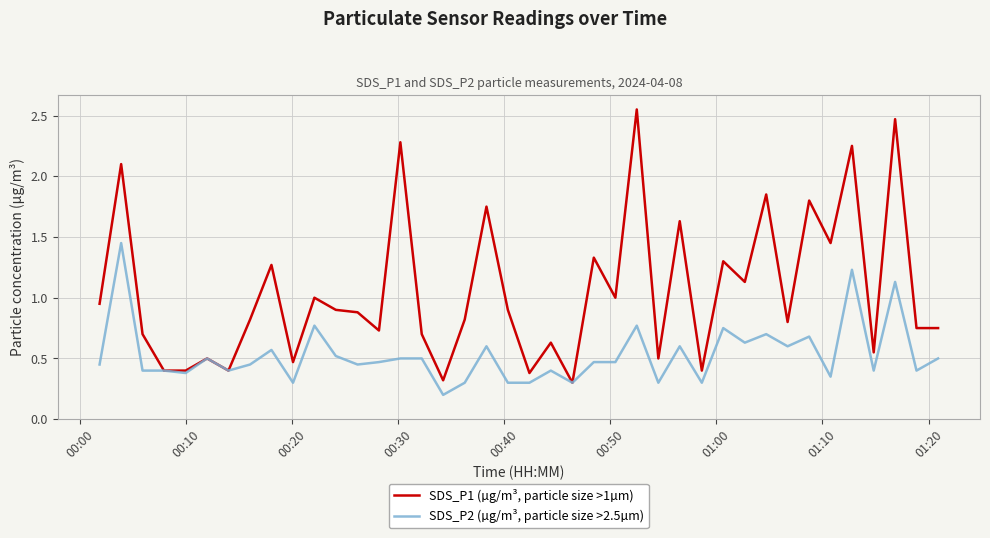

Rank the series by their maximum value, from highest to lowest.

SDS_P1 (µg/m³, particle size >1µm), SDS_P2 (µg/m³, particle size >2.5µm)